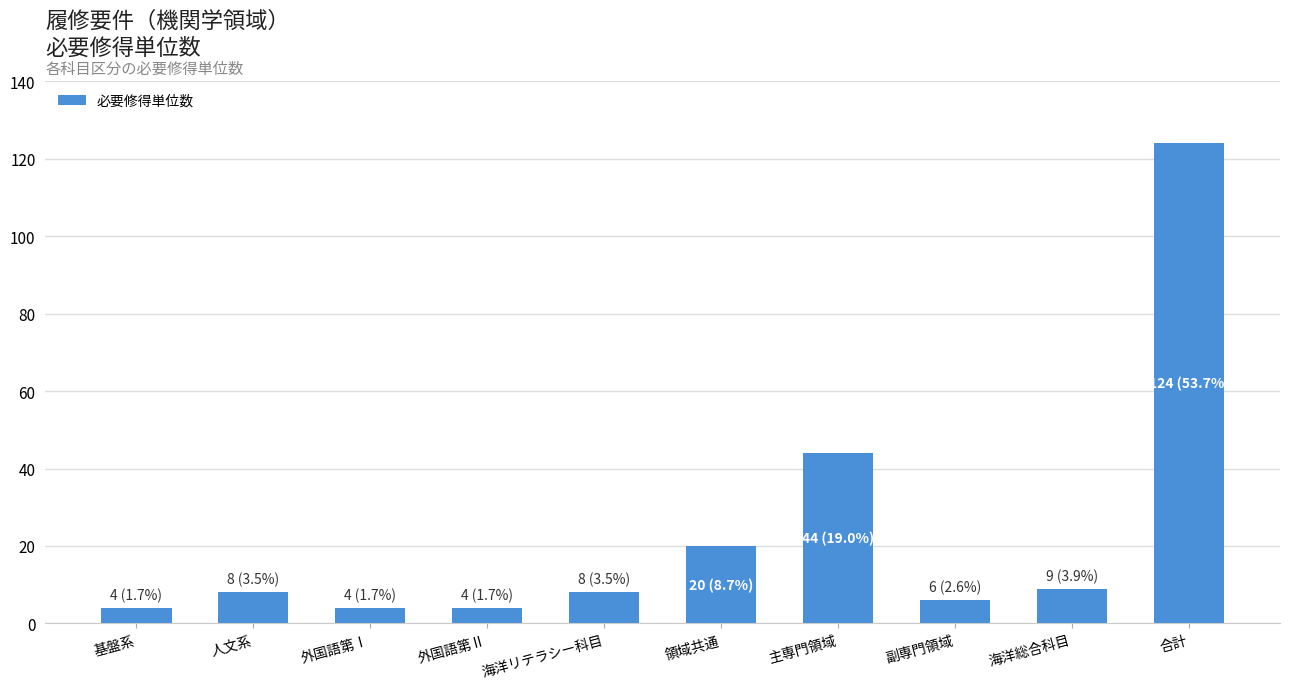

The chart shows a value of 8 at 人文系. True or false?

True